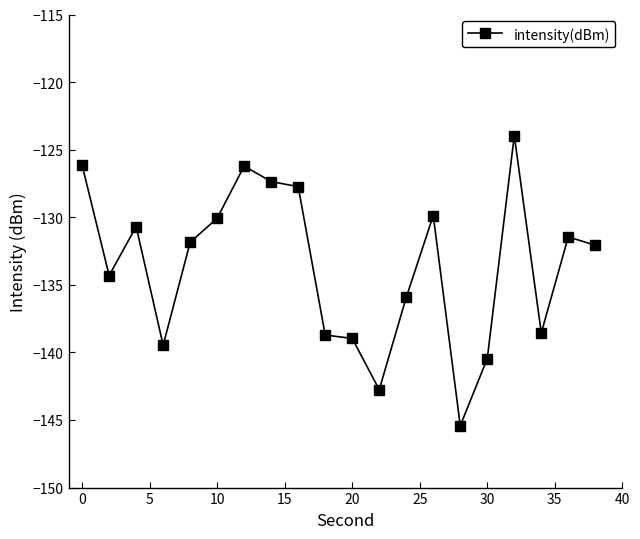

What is the average value?

-133.6